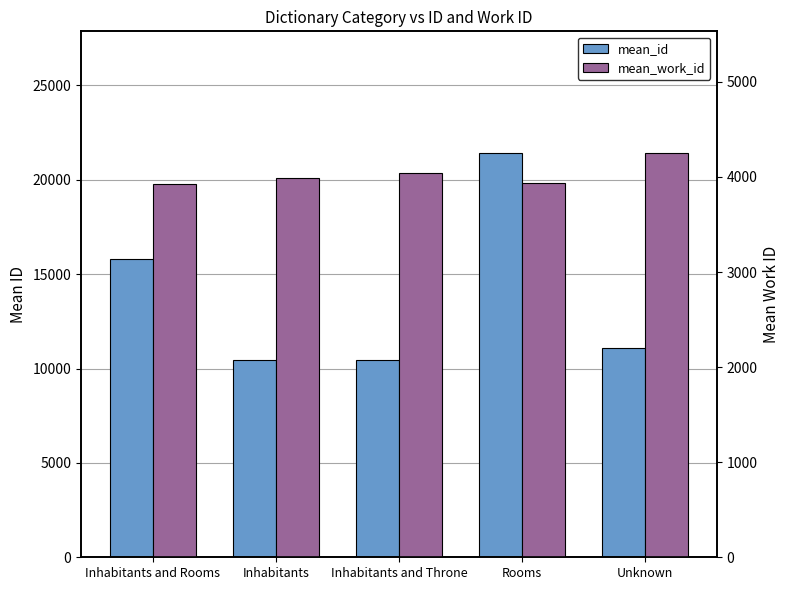

What is the label of the 4th bar from the right?

Inhabitants